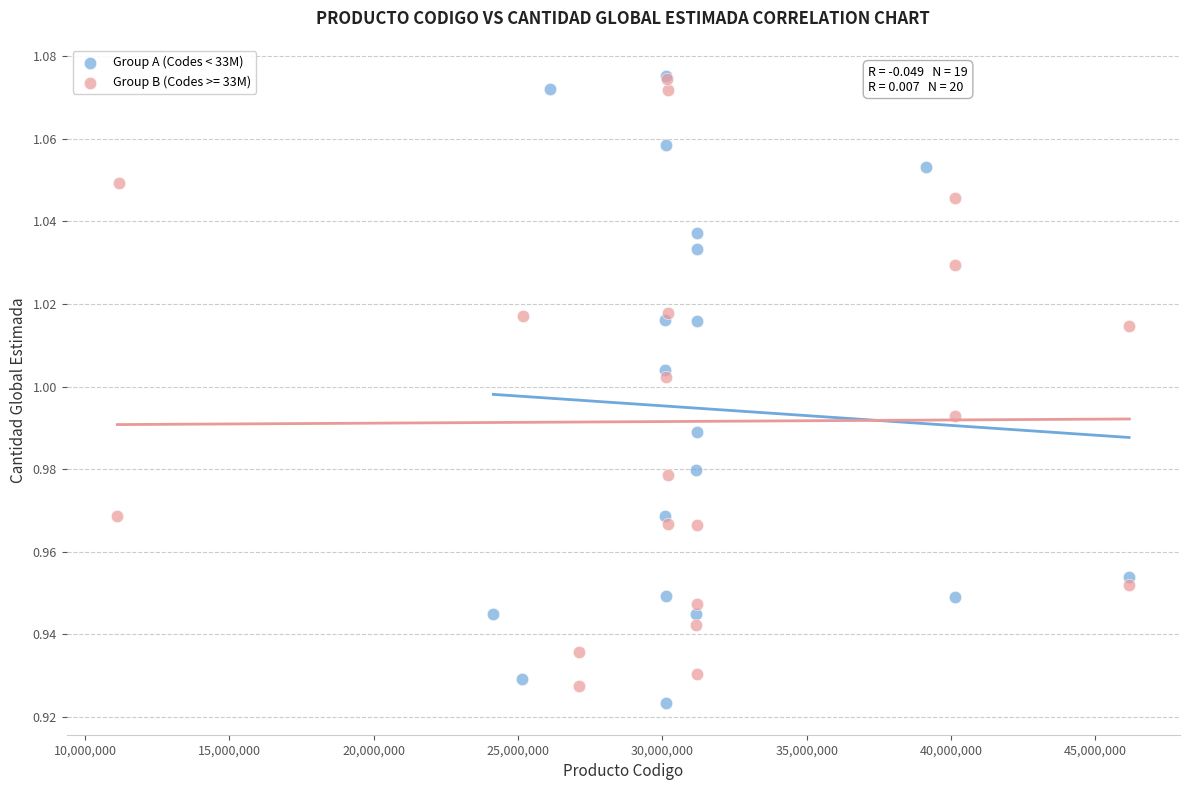

What are all the series names shown in the legend?

Group A (Codes < 33M), Group B (Codes >= 33M)